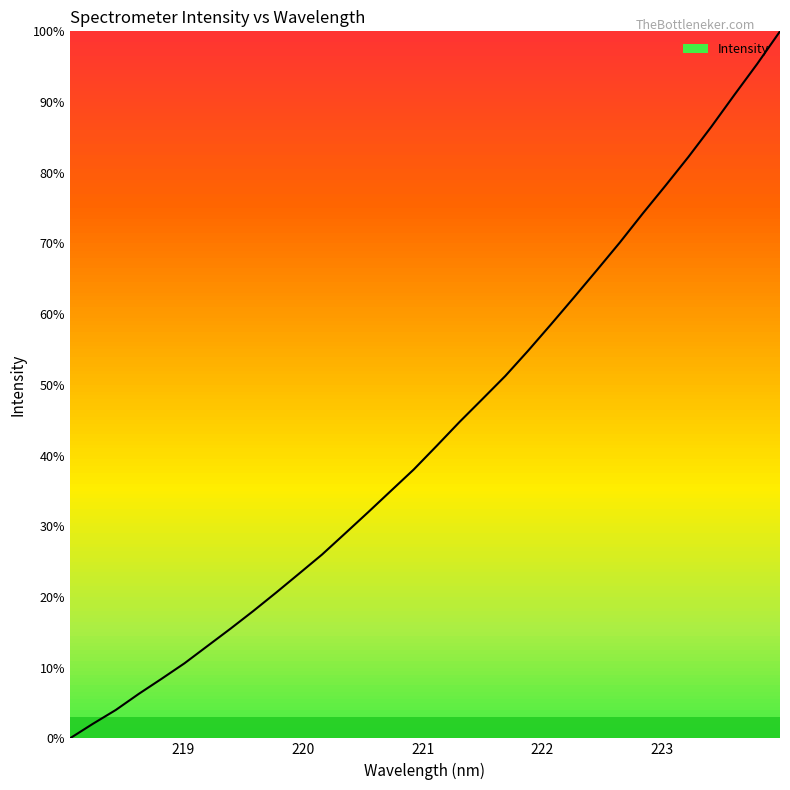

Is this an area chart (filled region under the line)?

No